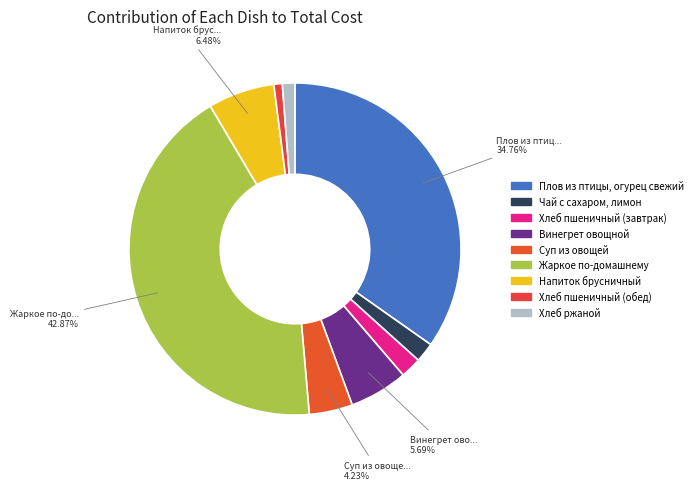

How many slices are in this pie chart?

9